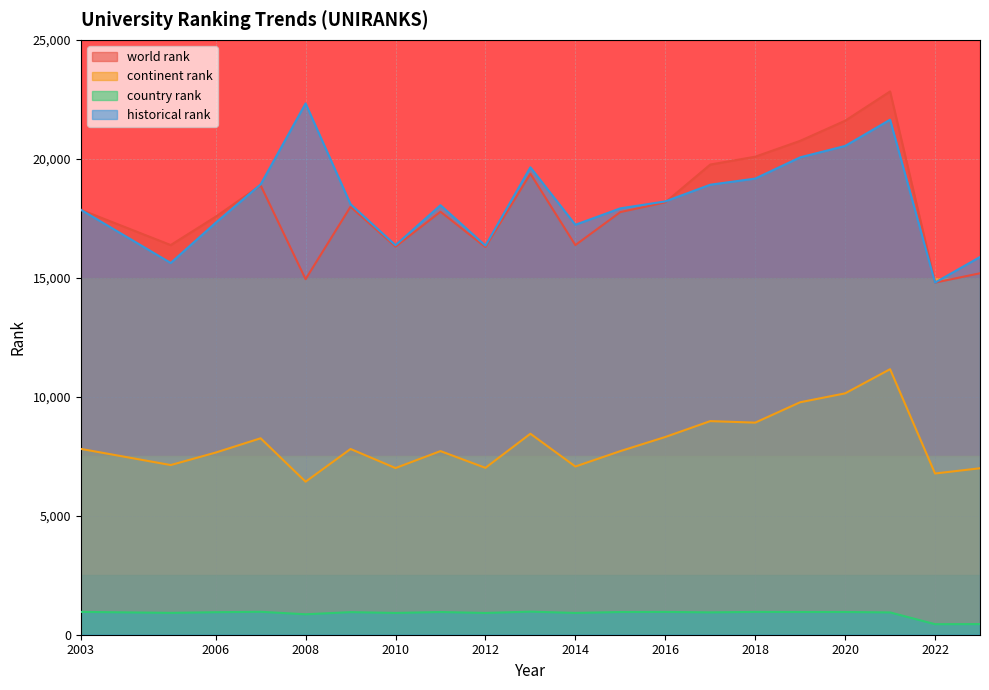

The country rank series shows 960 at 2003. True or false?

True